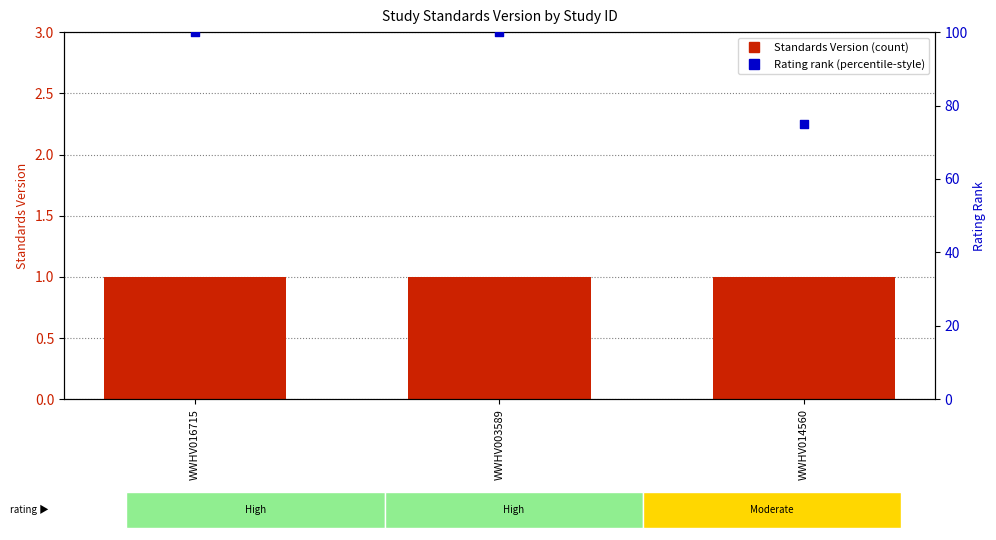

Which series has the widest spread of Y values?

Rating rank (percentile-style)